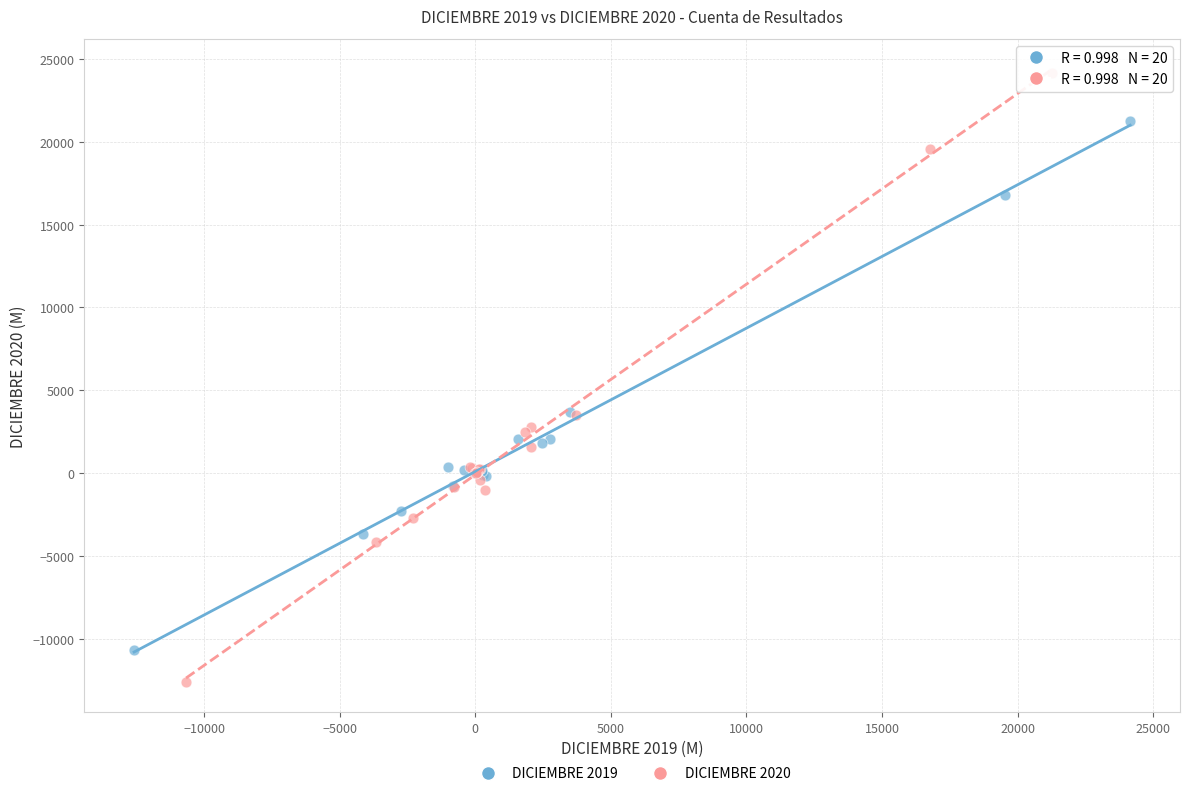

Which series reaches the maximum Y coordinate?

DICIEMBRE 2020